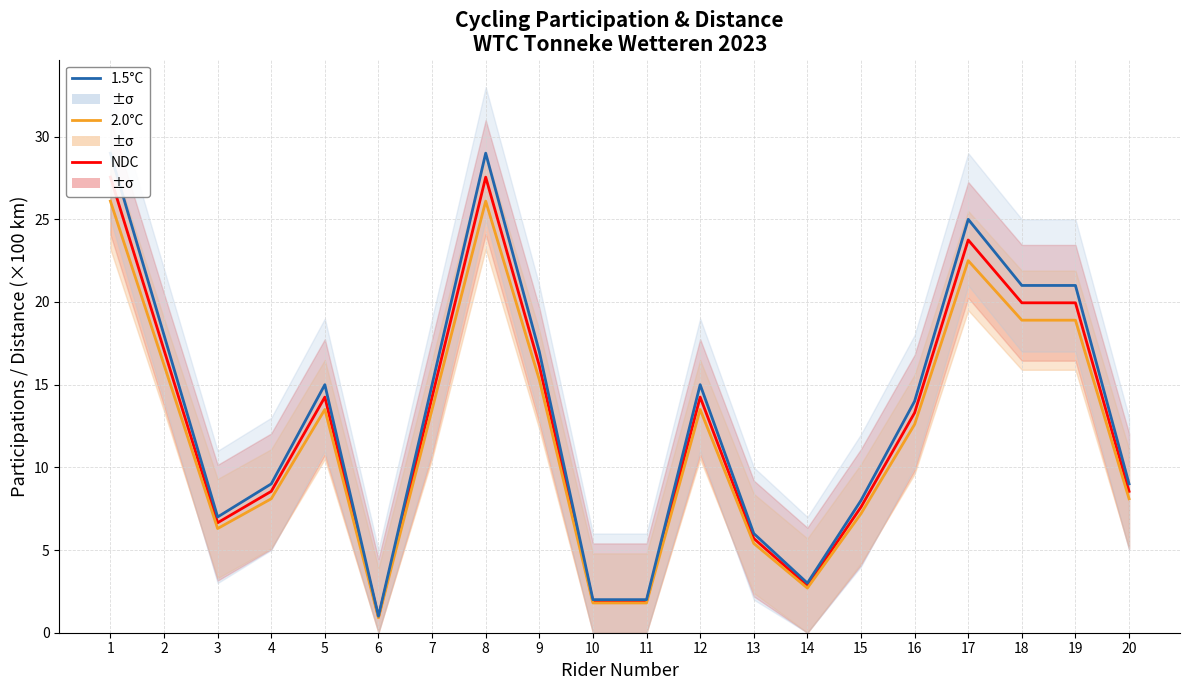

What is the sum of all 2.0°C values?

239.4